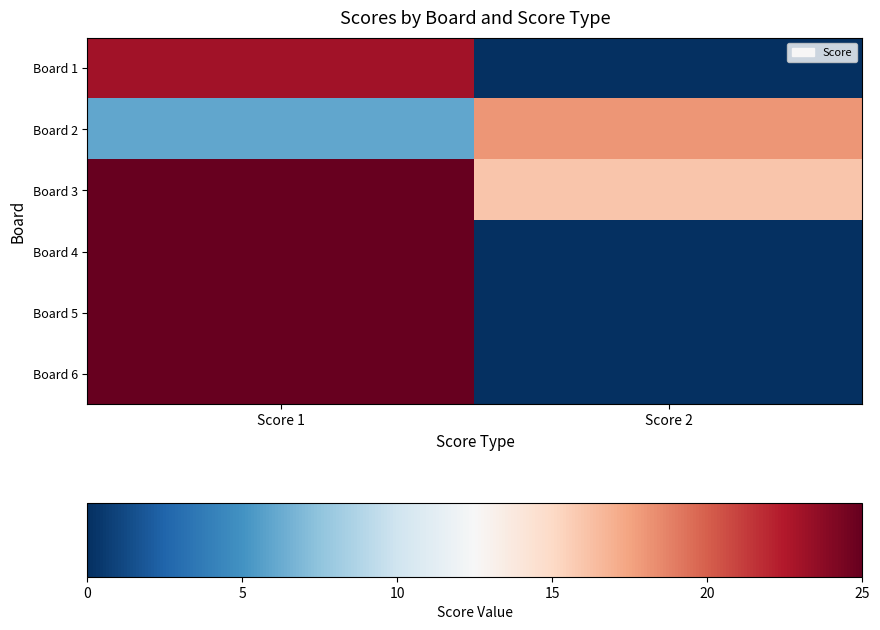

Which series has the largest total across all categories?

Board 3